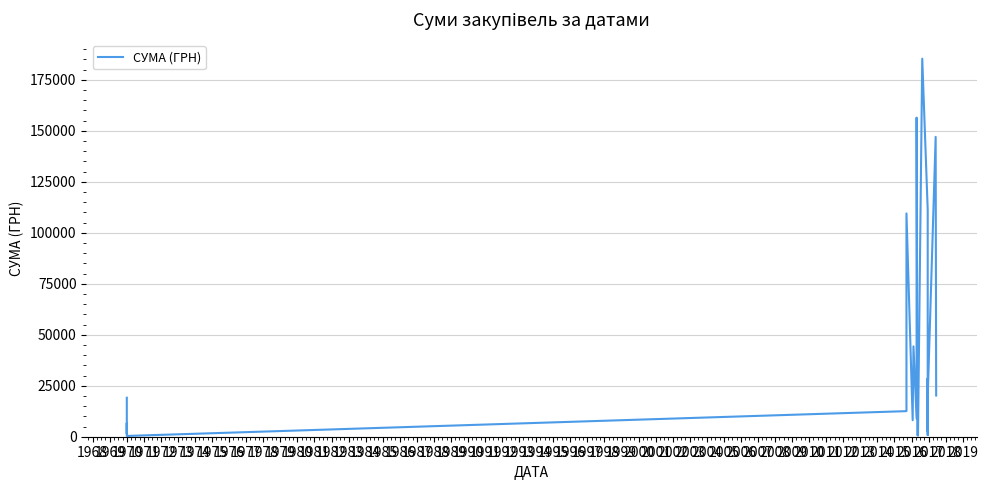

What is the greatest value displayed?

185351.0